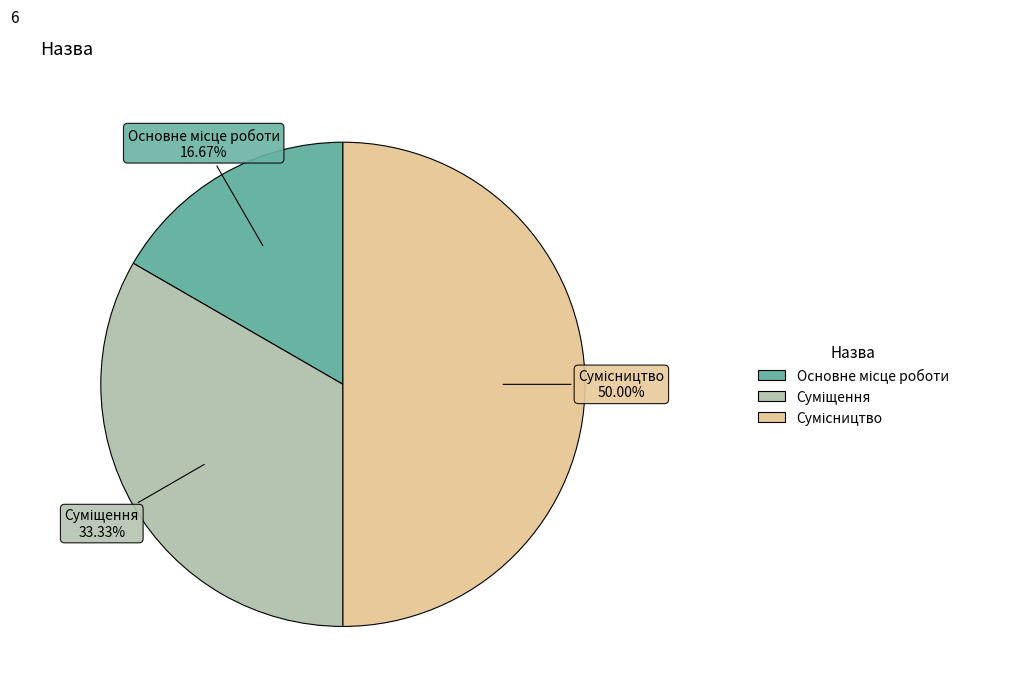

To the nearest percent, what is the difference between the largest and smallest slice percentages?

33%